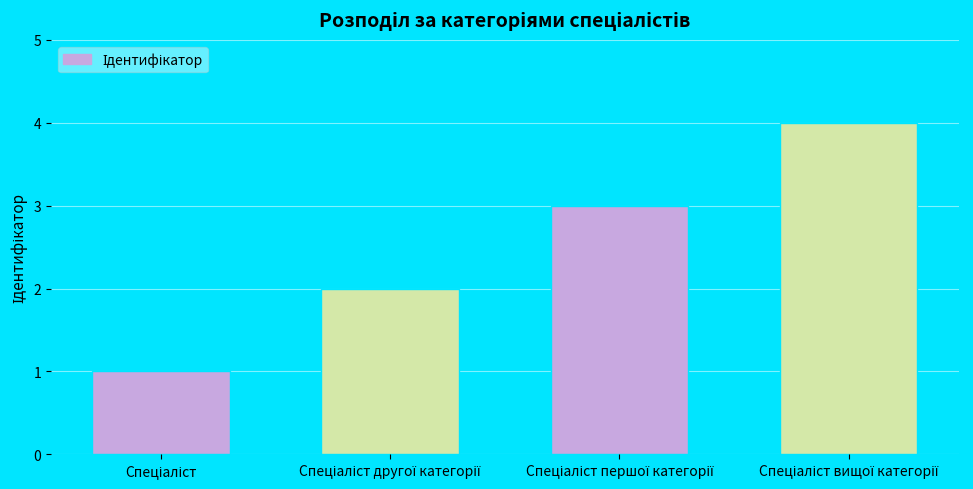

Reading left to right, extract all data points from this chart.

1	2	3	4